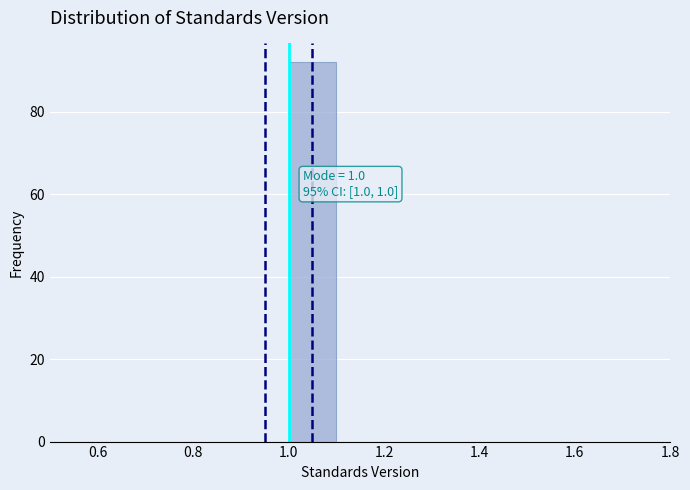

Over which range of the x-axis is the bar tallest?

1.0 to 1.1